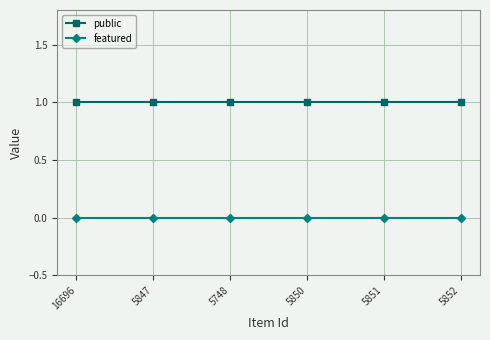

Is the value of featured at 16696 greater than the value of public at 5852?

No